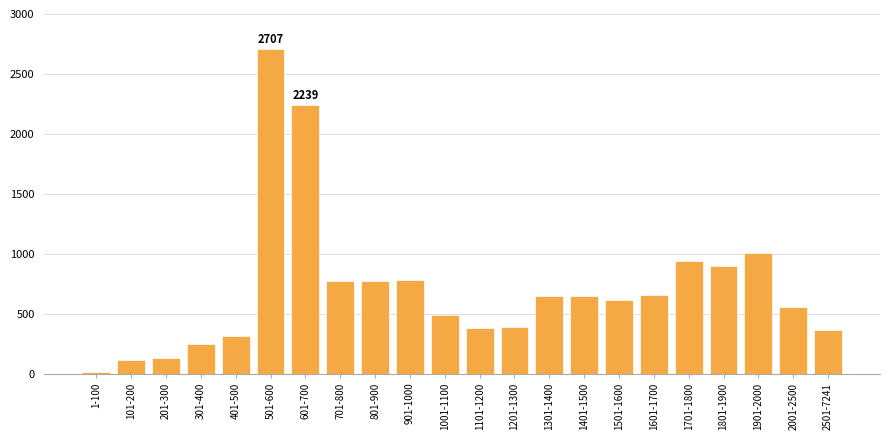

What is the maximum value shown in the chart?

2707